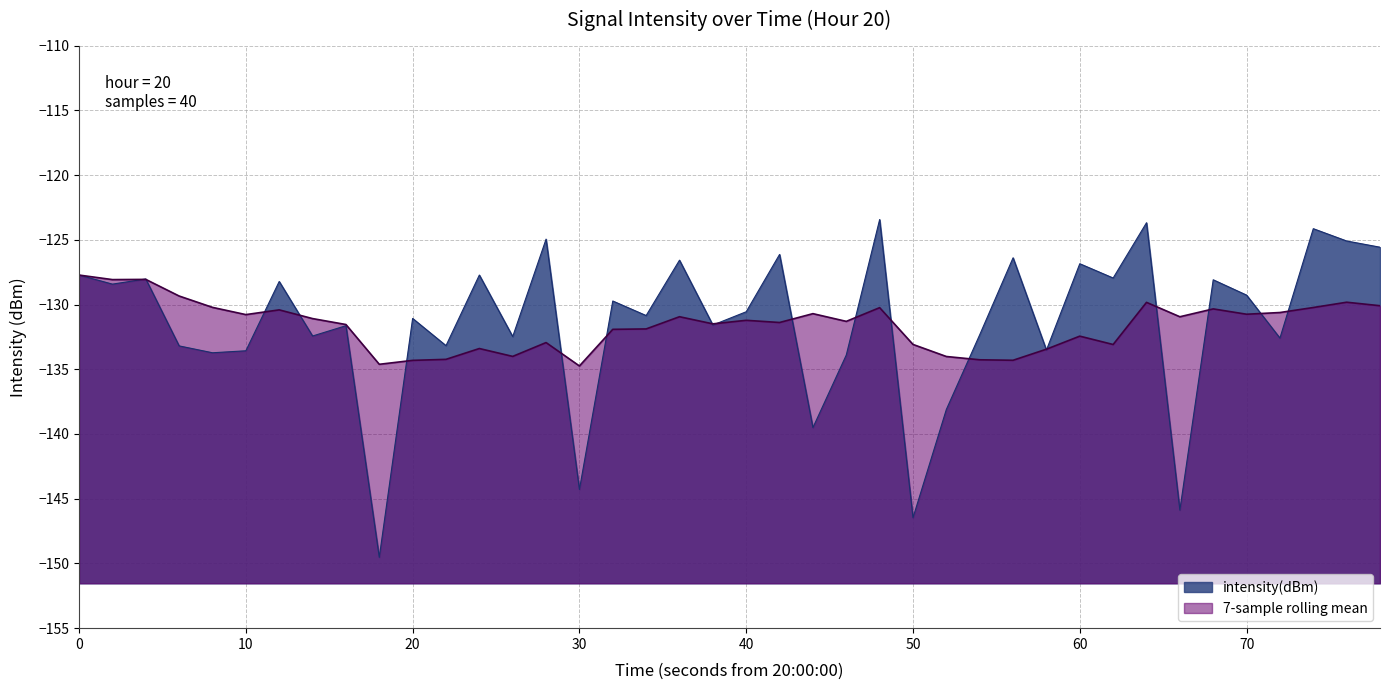

Rank the series by their maximum value, from lowest to highest.

7-sample rolling mean, intensity(dBm)